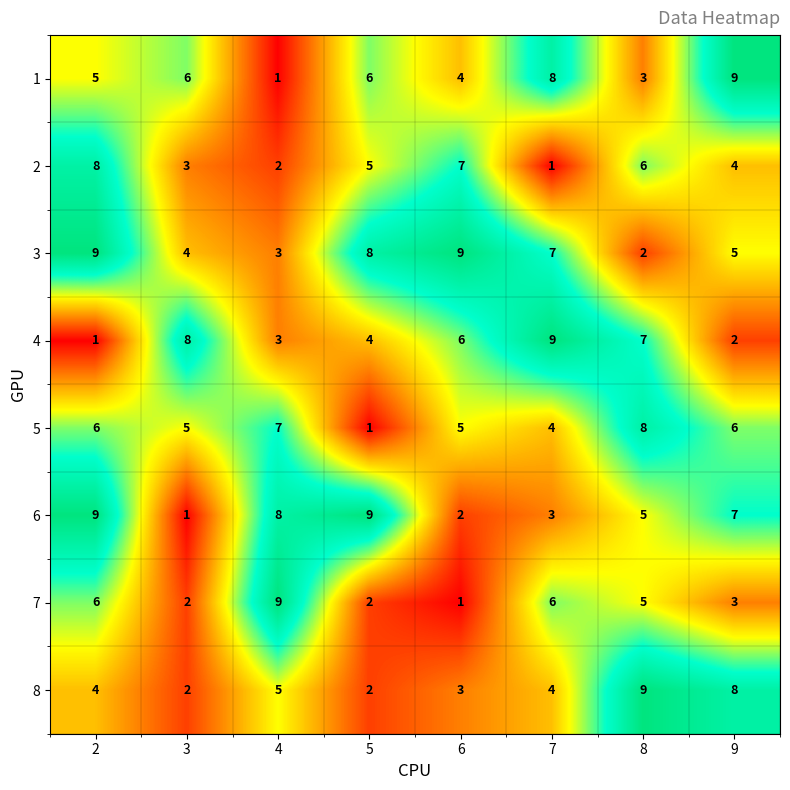

Which series changed the most between 2 and 7?

4